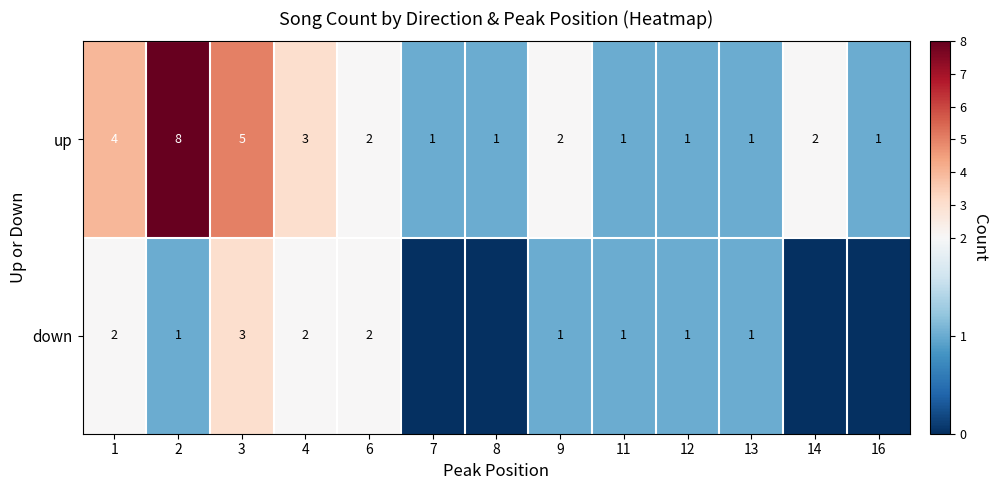

True or false: down has a value of 3 at 3.

True